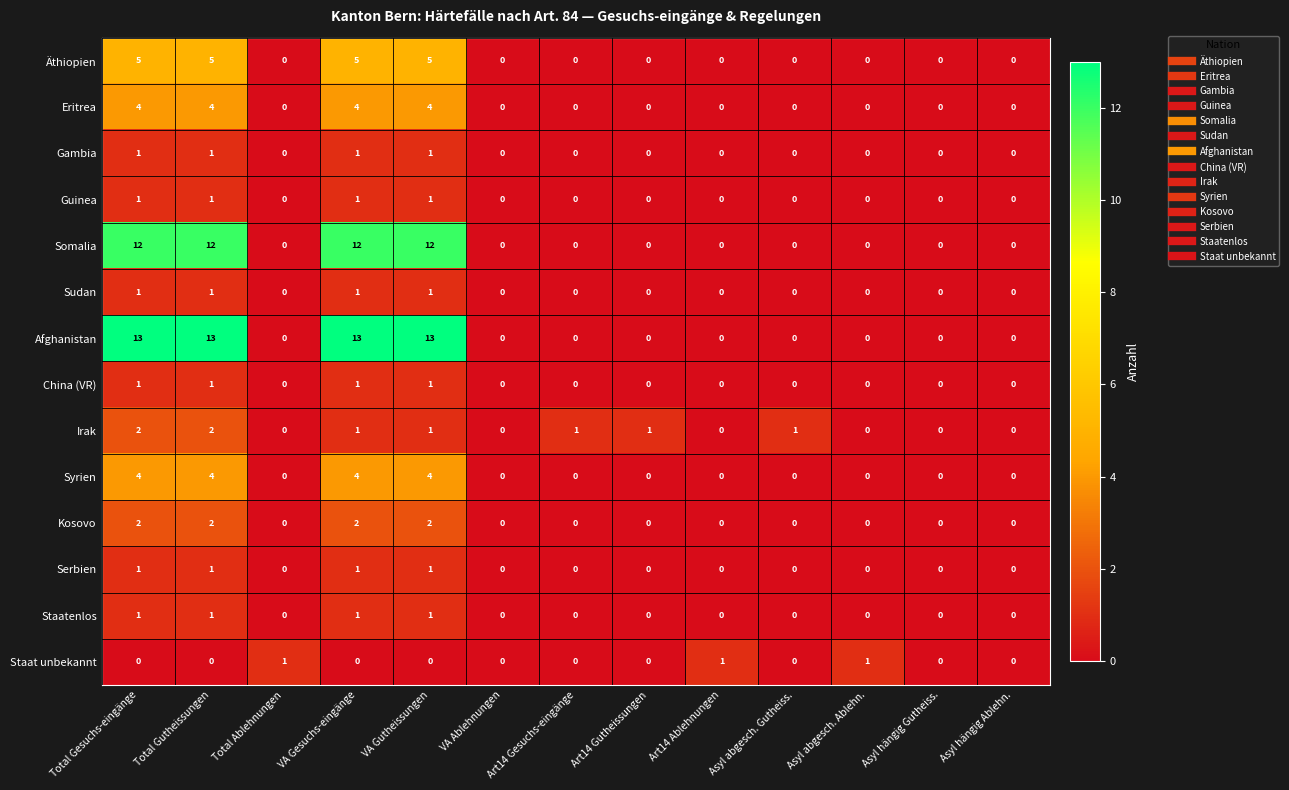

Count the Eritrea values in the range 0 to 4.

13